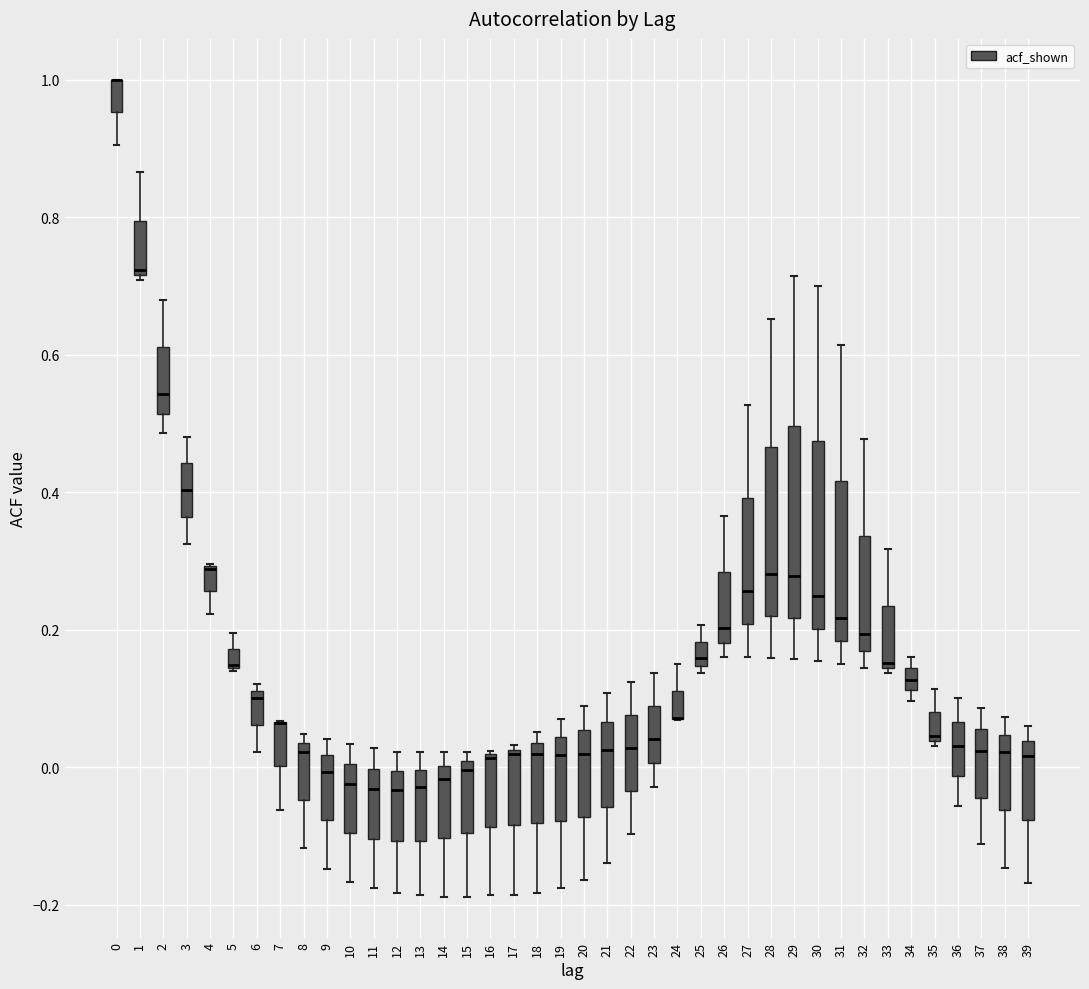

Where is the upper edge of the box at x = 13 on the y-axis? The values are not printed on the chart, so give them approximately, as read against the axis.

0.00